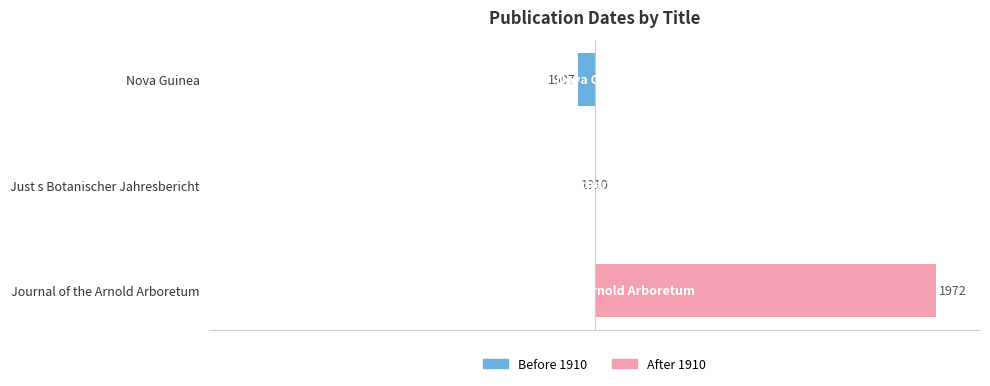

Between Just s Botanischer Jahresbericht and Nova Guinea, which series saw the biggest shift?

Before 1910